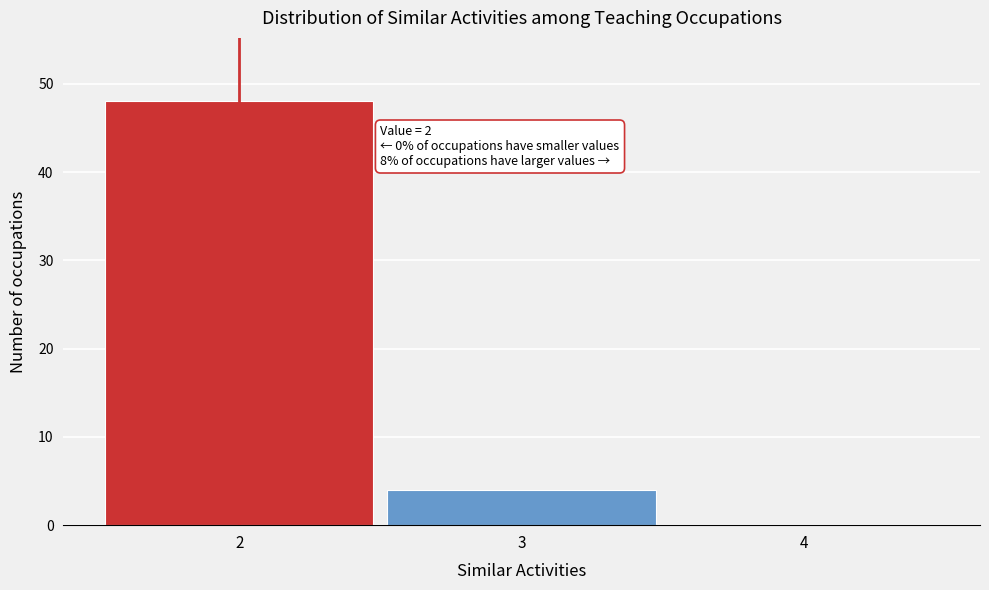

Which range on the x-axis has the tallest bar?

1.5 to 2.5